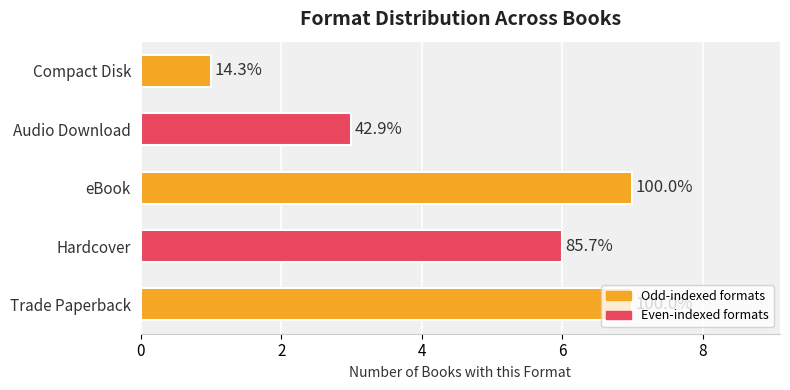

Does the chart contain any negative values?

No